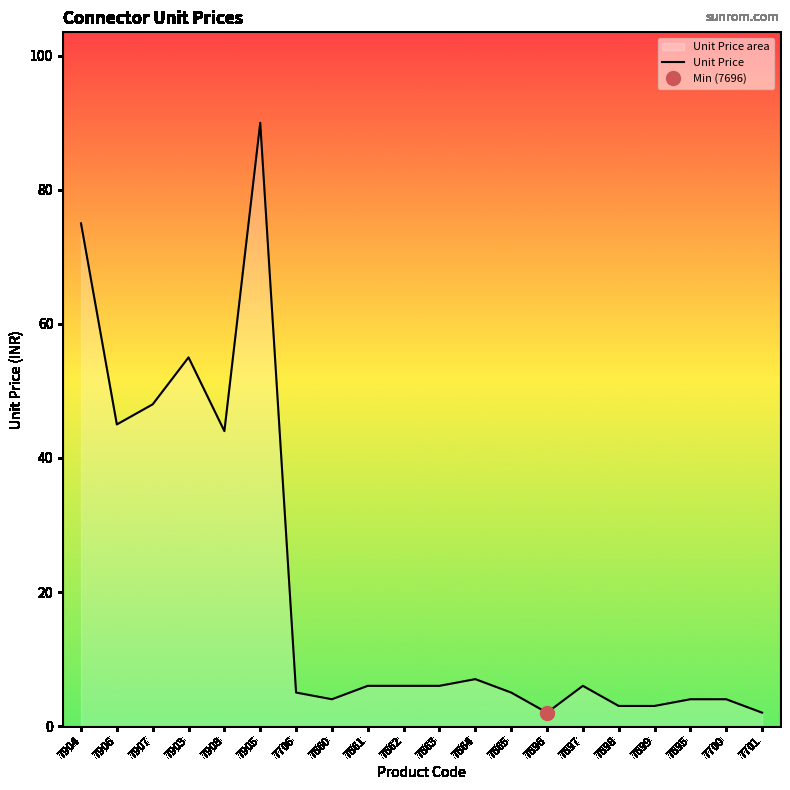

How many series are shown in this chart?

1